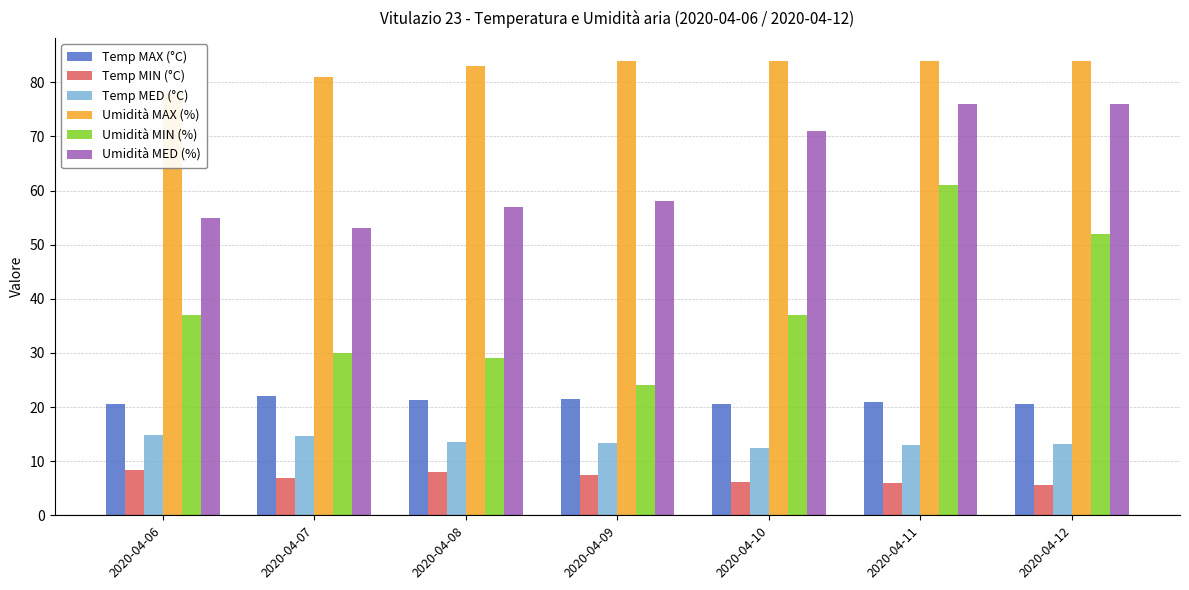

Count the number of data series in this chart.

6